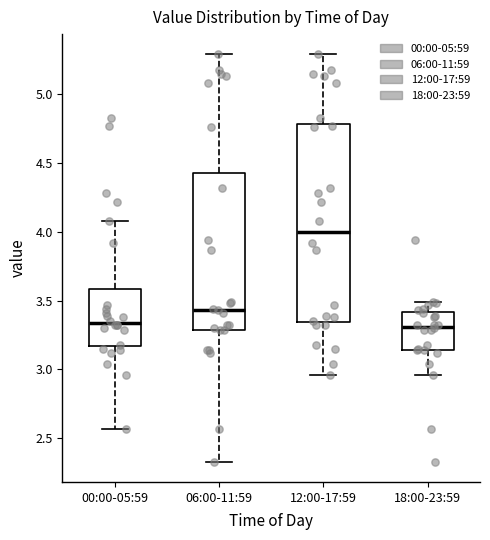

Reading left to right, read every box against the y-axis: the position of its median line, the range the box covers, and the ends of its whiskers. The values are not printed on the chart, so give them approximately, as read against the axis.

00:00-05:59: median 3.35, box 3.15 to 3.60, whiskers 2.55 to 4.10
06:00-11:59: median 3.45, box 3.30 to 4.45, whiskers 2.35 to 5.30
12:00-17:59: median 4.00, box 3.35 to 4.80, whiskers 2.95 to 5.30
18:00-23:59: median 3.30, box 3.15 to 3.40, whiskers 2.95 to 3.50